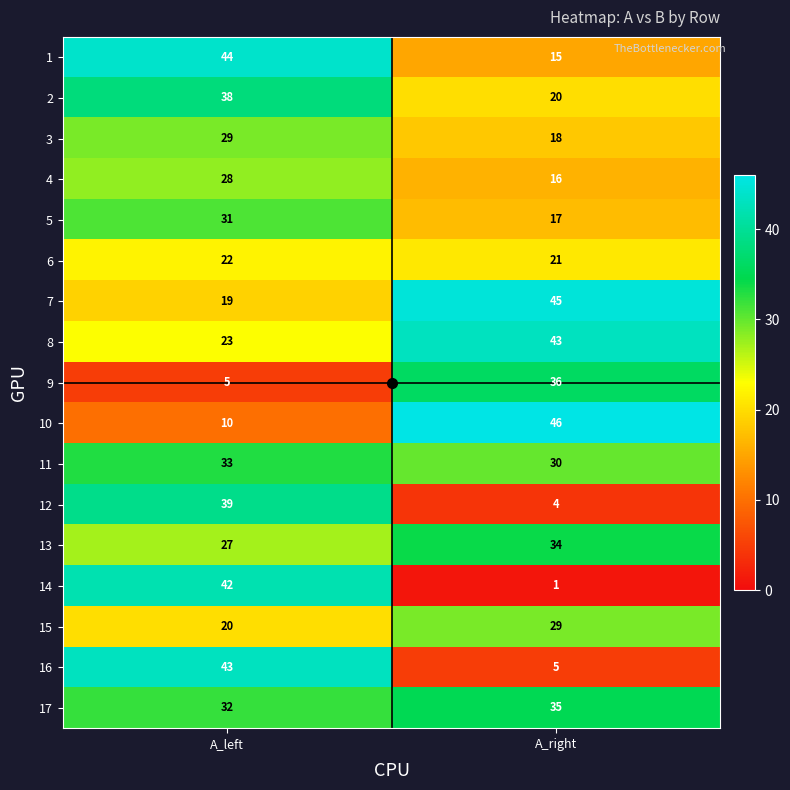

Count the number of categories in the chart.

2